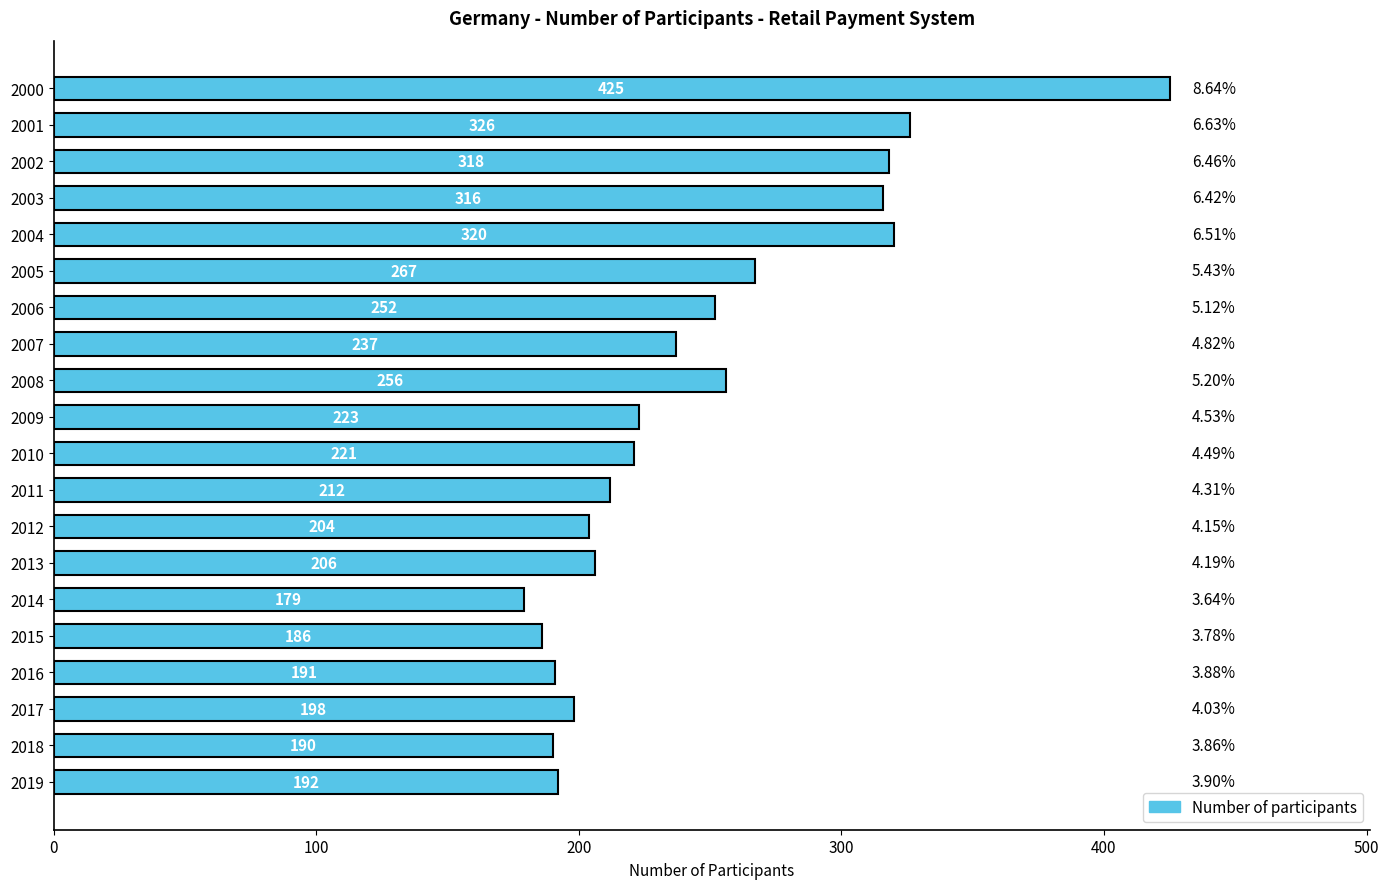

What is the smallest value displayed?

179